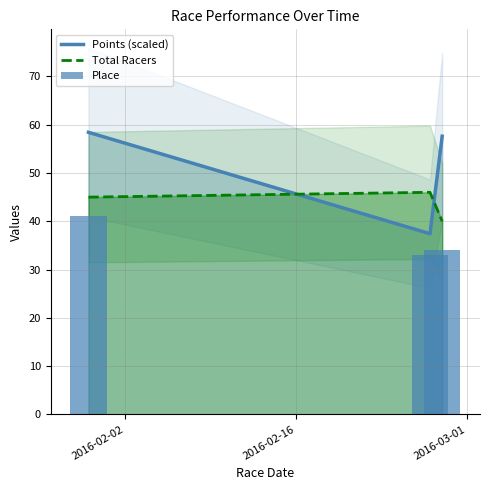

What is the minimum value for Points (scaled)?

37.4